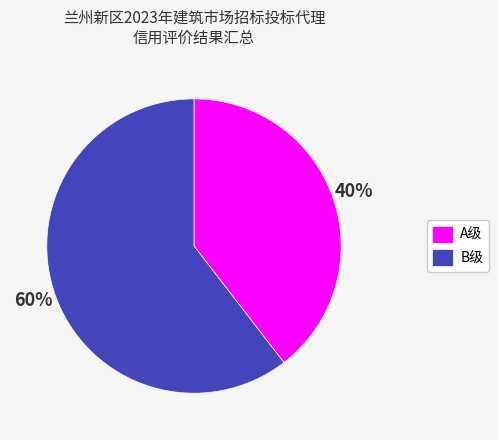

What percentage is the A级 slice, to the nearest percent?

40%